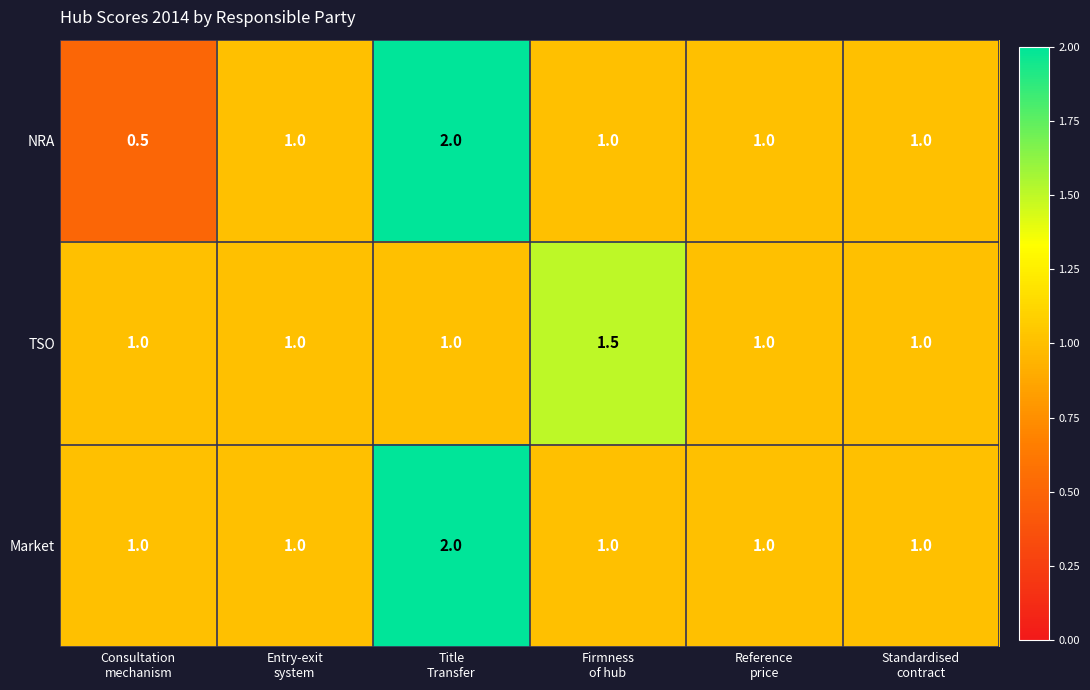

What is the sum of all NRA values?

6.5